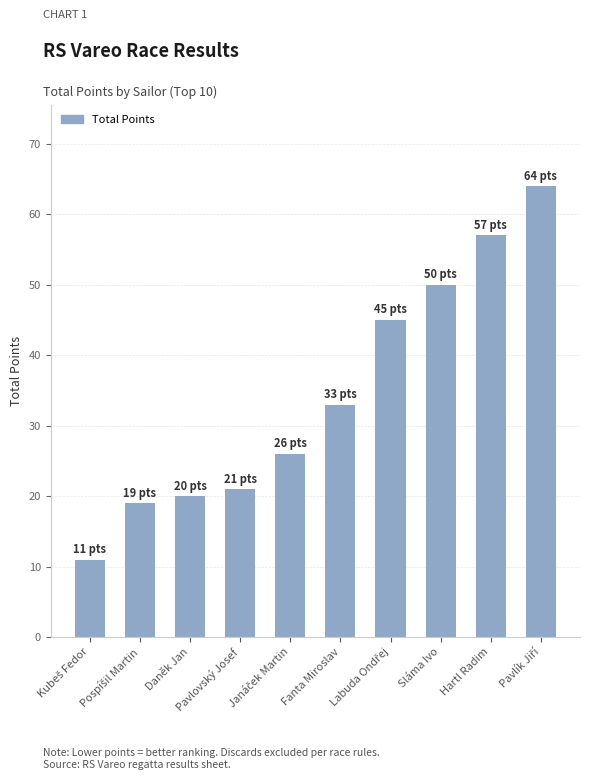

What is the change in value from Daněk Jan to Fanta Miroslav?

+13